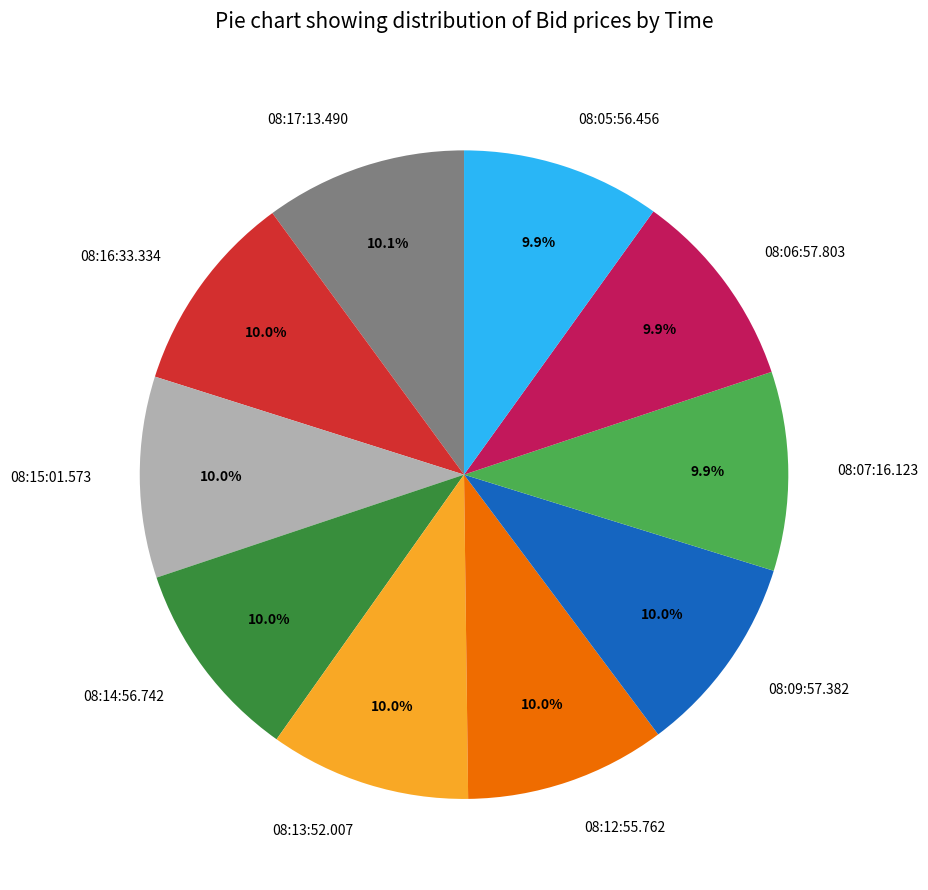

Does 08:14:56.742 account for over 50% of the chart?

No